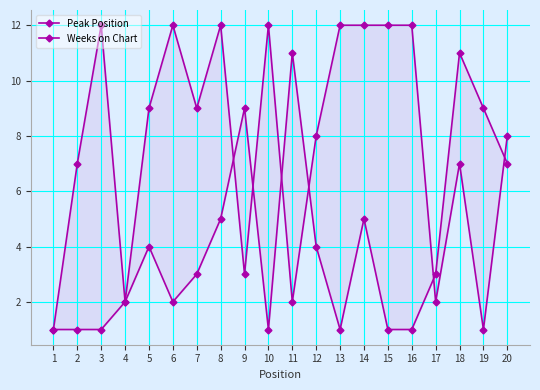

The Weeks on Chart series shows 16 at 6. True or false?

False